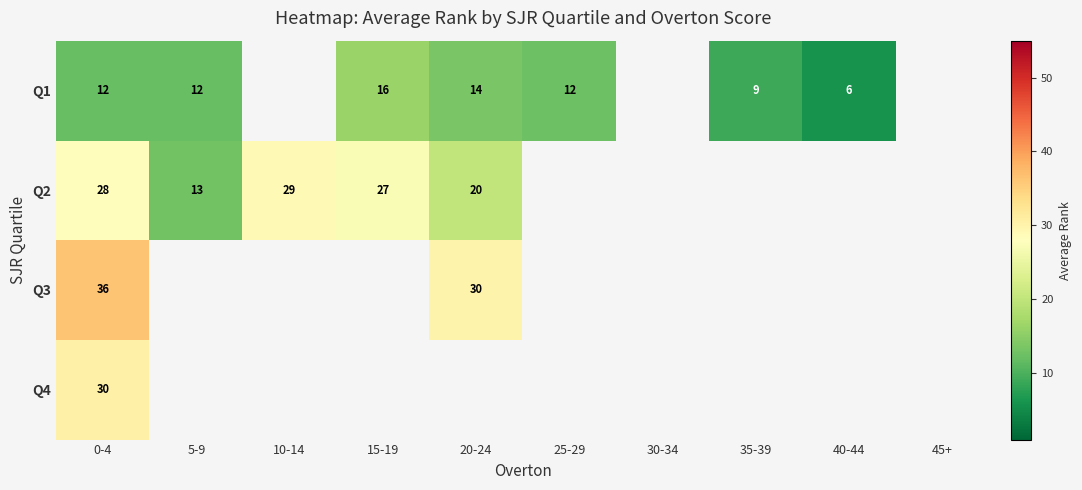

What is the minimum value for Q4?

30.5